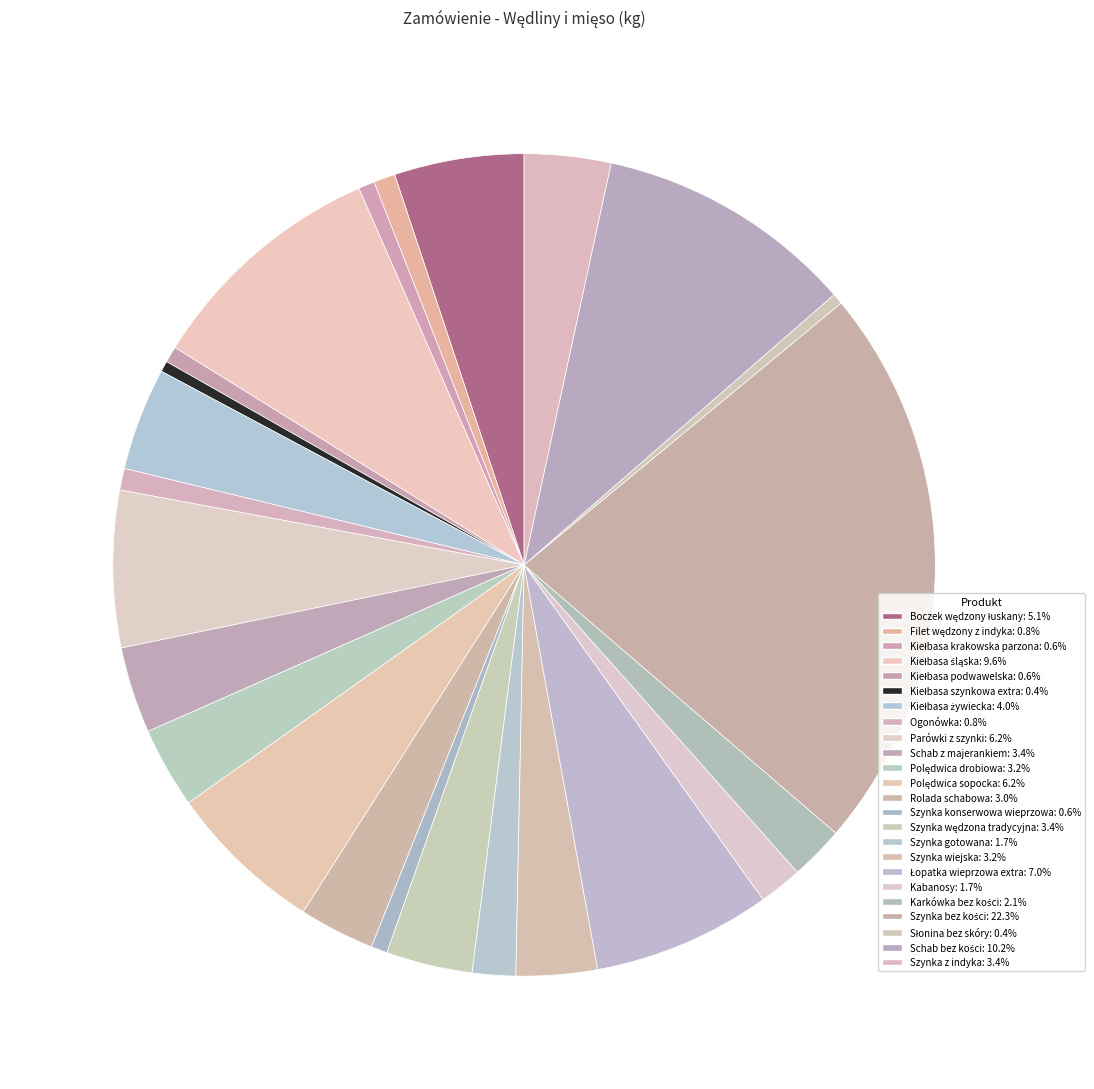

Count the number of slices in the pie.

24